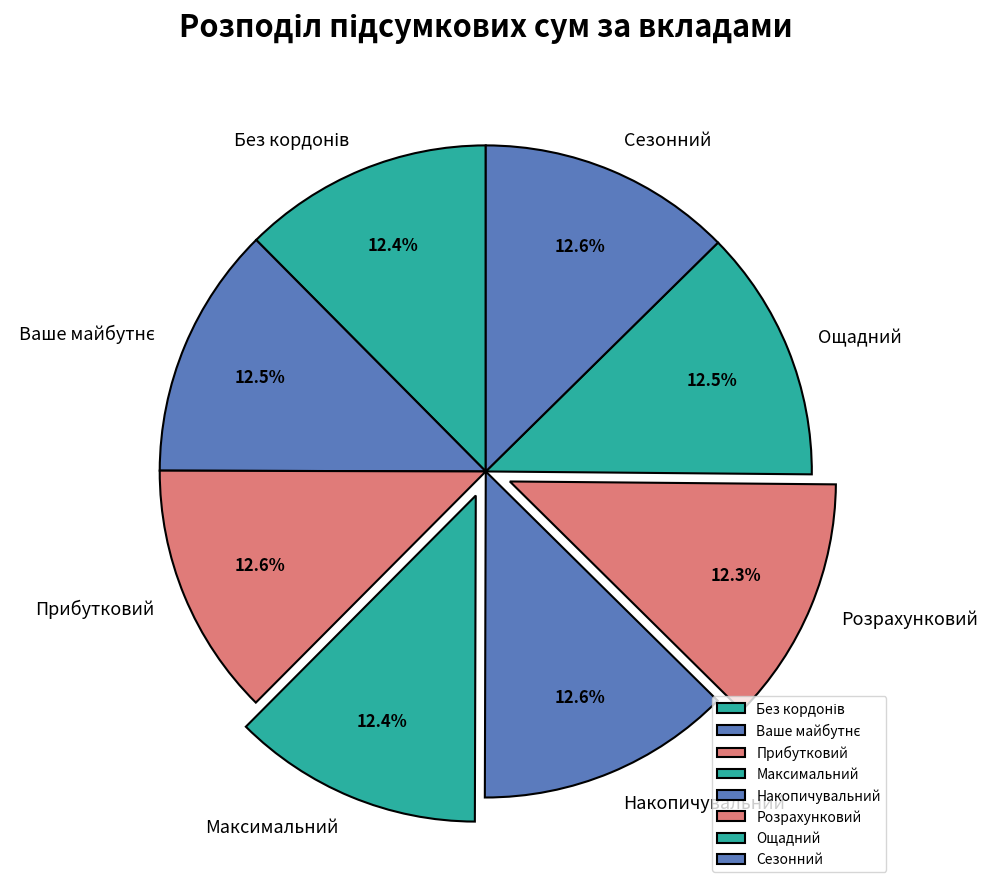

True or false: Накопичувальний accounts for 13% of the total.

True